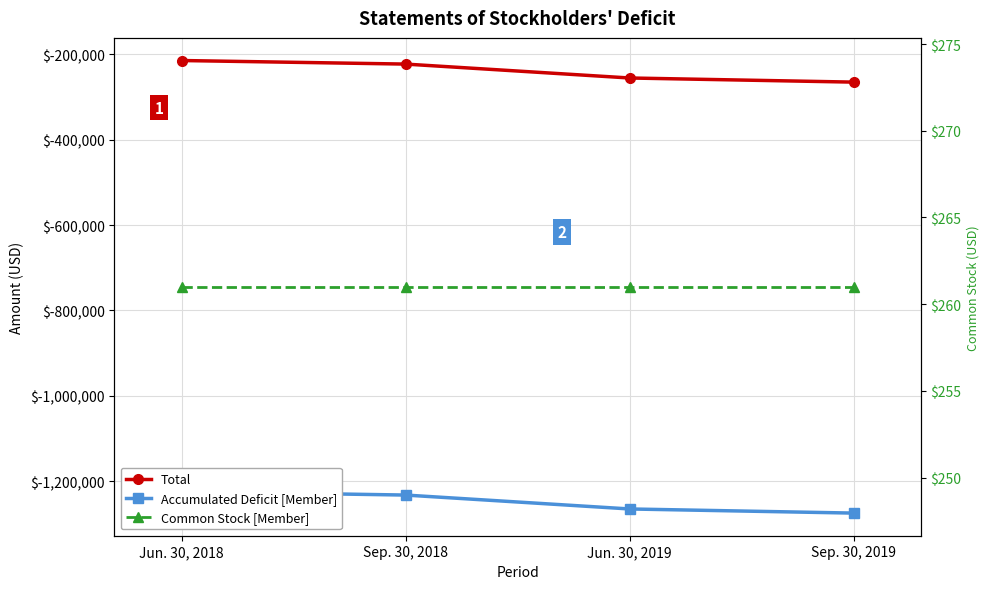

At which category does the chart reach its minimum across all series?

Sep. 30, 2019